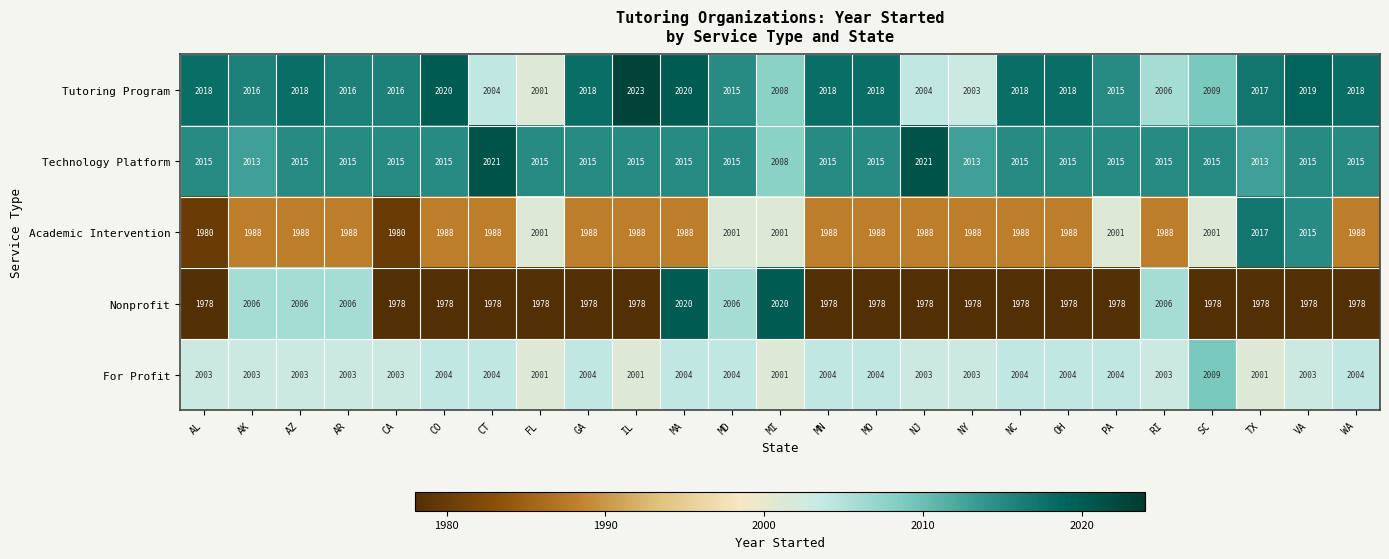

What value does the Nonprofit series have at MO?

1978